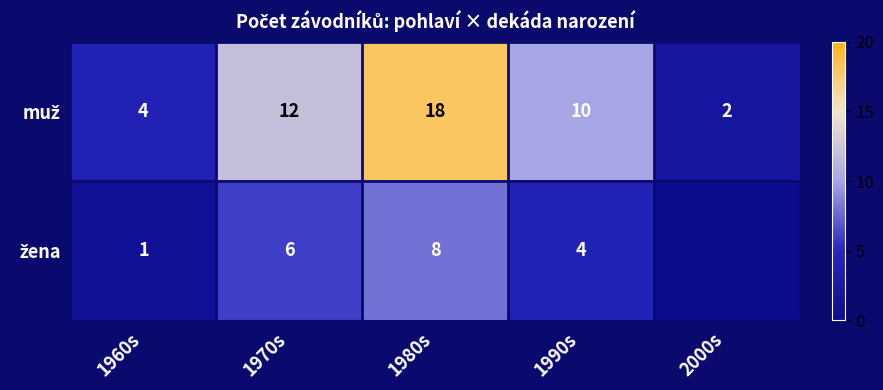

What is the difference between the highest and lowest values at 1970s?

6